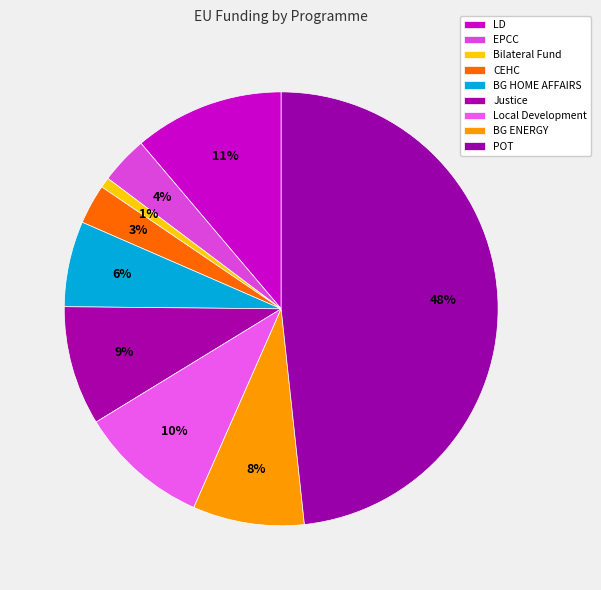

True or false: CEHC accounts for 1% of the total.

False